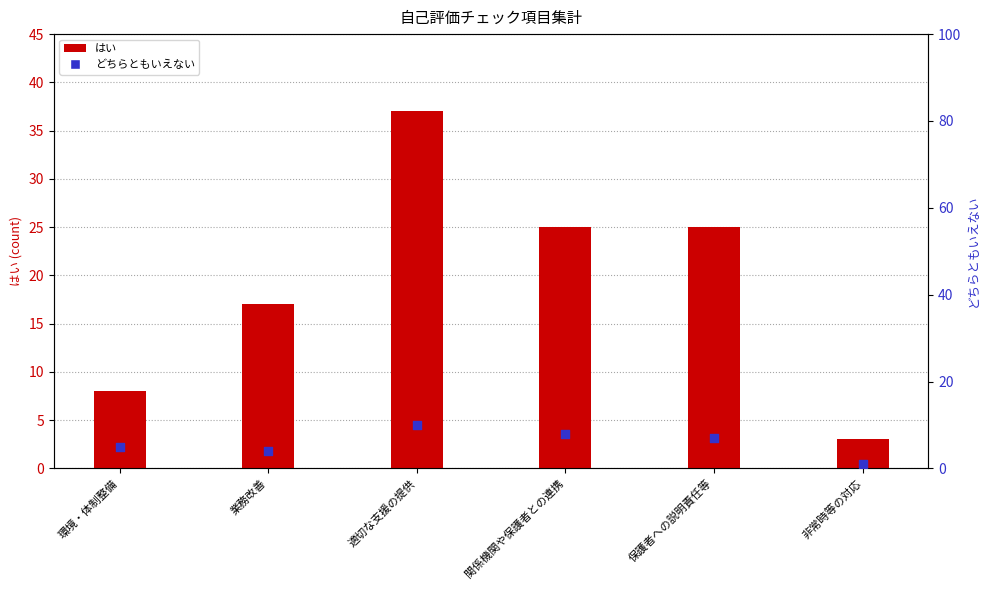

Which series contains the lowest Y value?

どちらともいえない